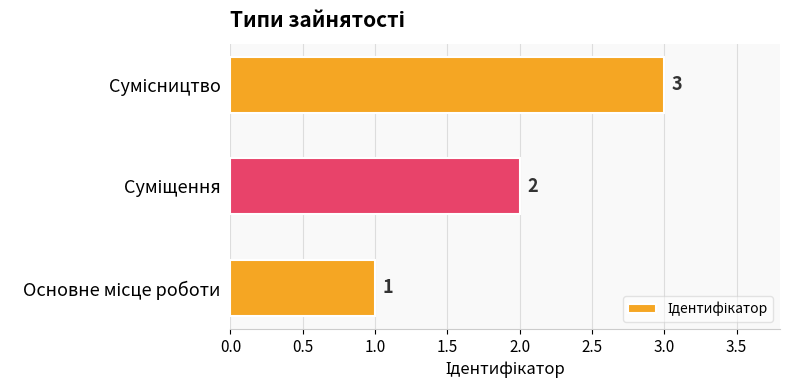

What is the difference between the second highest and minimum values?

1